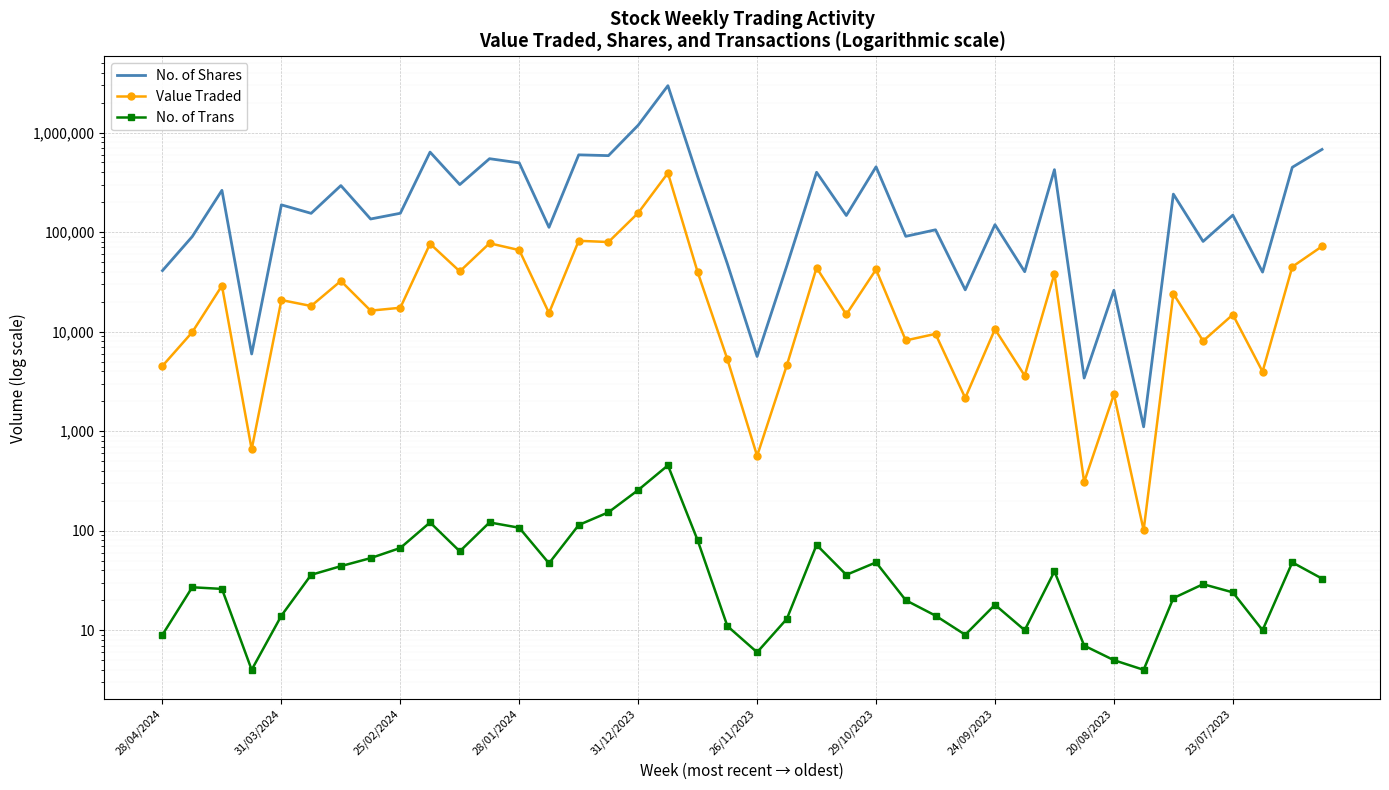

What is the minimum value shown in the chart?

4